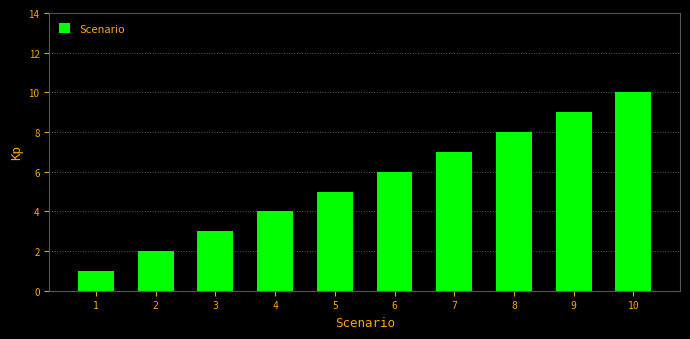

Reading right to left, what are all the values shown in this chart?

10	9	8	7	6	5	4	3	2	1